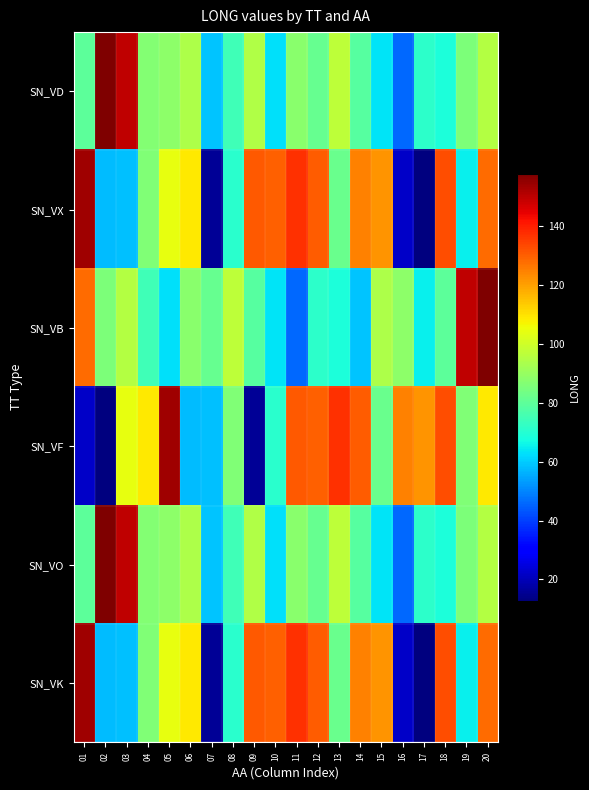

At which category is the sum across all series the highest?

20